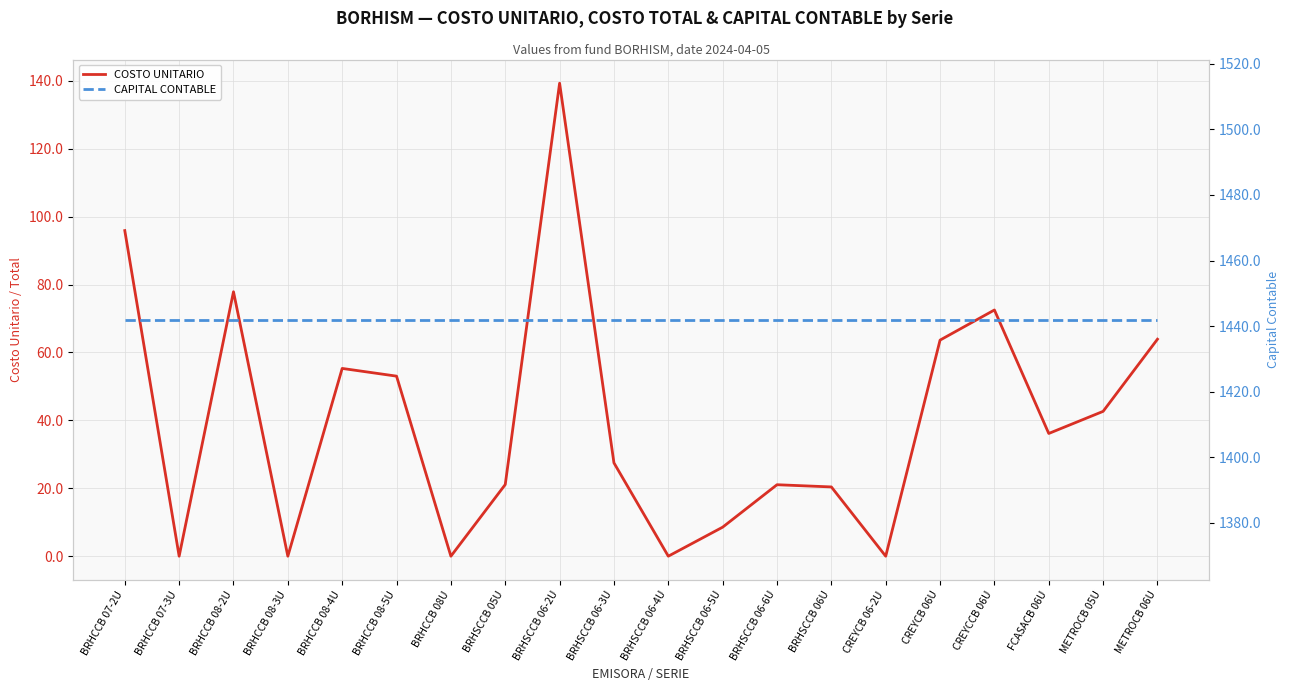

Is it true that COSTO UNITARIO equals 56.2 at METROCB 05U?

False